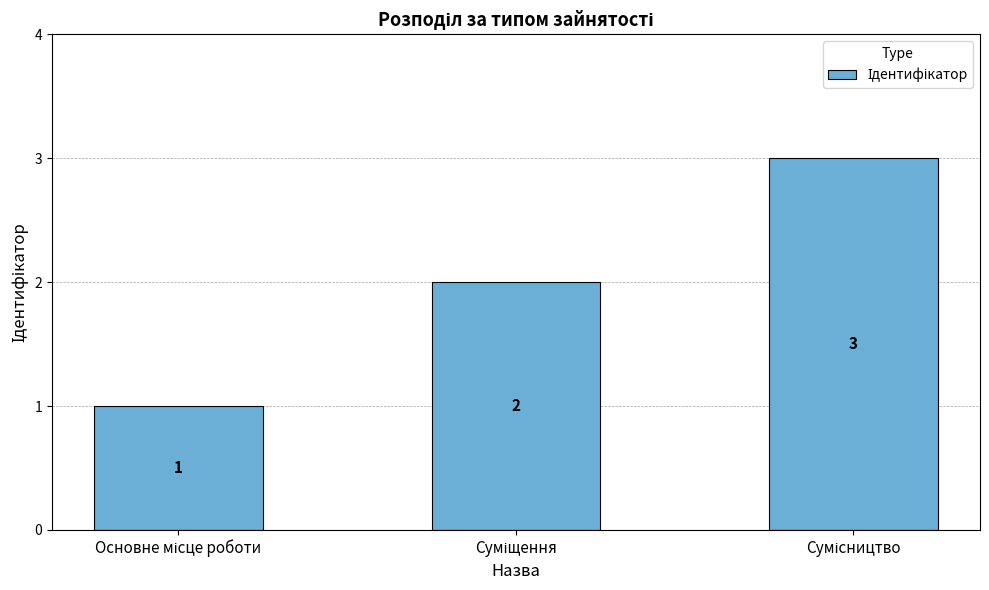

What is the value of the 2nd bar from the left?

2